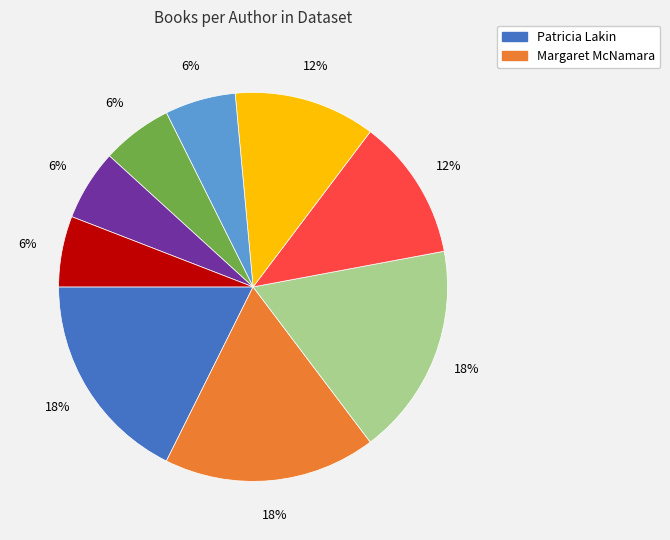

Does any single category account for the majority?

No